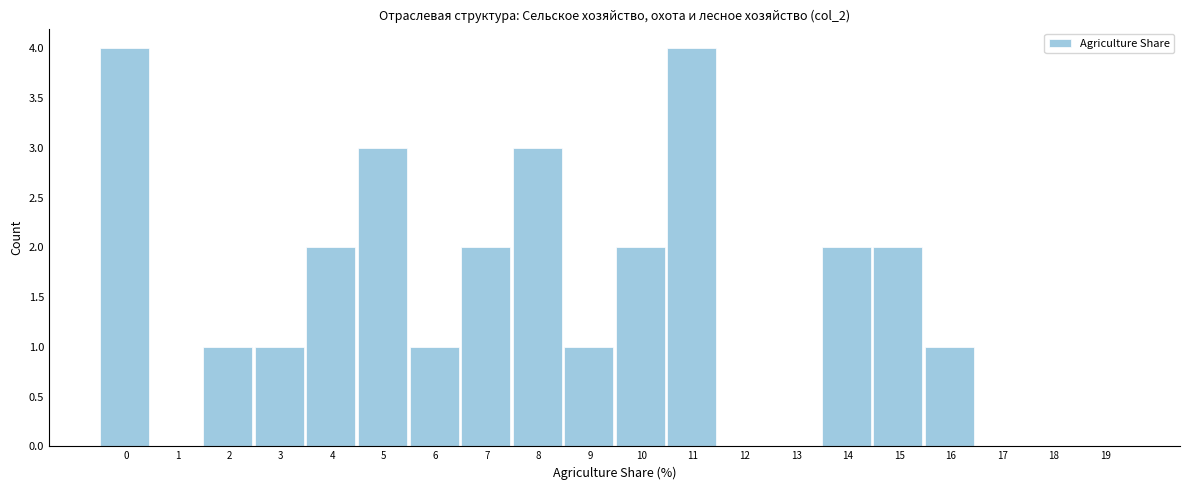

Reading left to right, extract all data points from this chart.

0=4	1=0	2=1	3=1	4=2	5=3	6=1	7=2	8=3	9=1	10=2	11=4	12=0	13=0	14=2	15=2	16=1	17=0	18=0	19=0